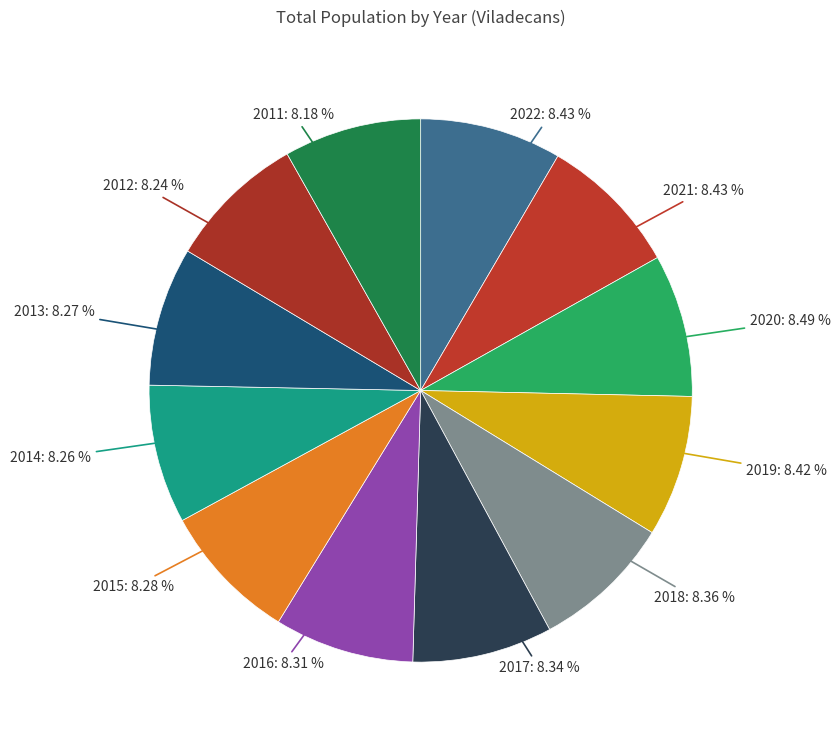

Does 2021 account for over 50% of the chart?

No